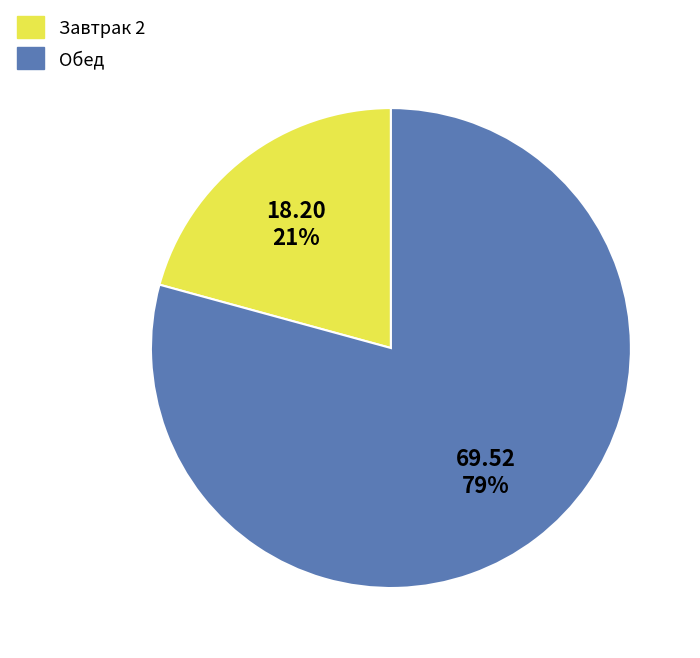

To the nearest percent, what is the average slice percentage?

50%